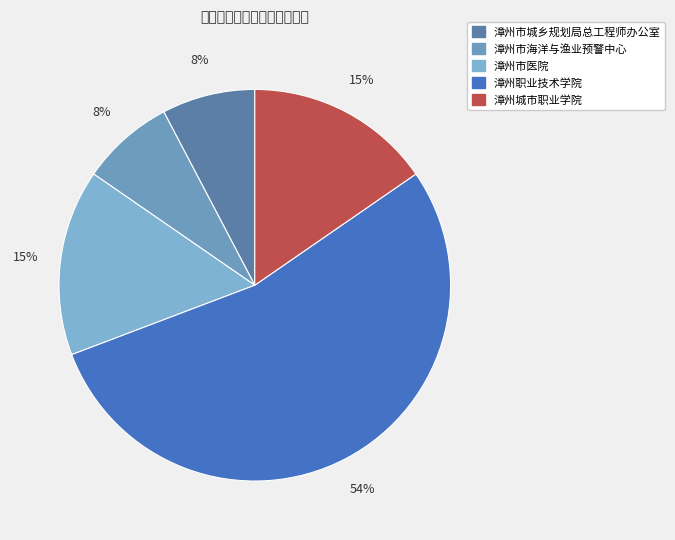

Count the number of slices in the pie.

5